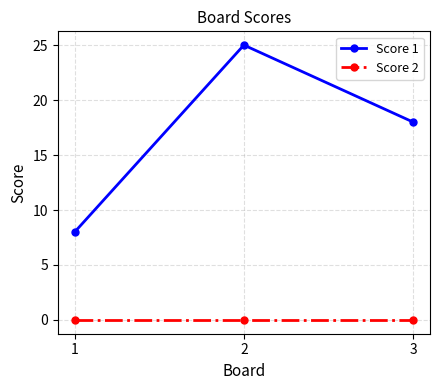

Which series changed the most between 2 and 3?

Score 1